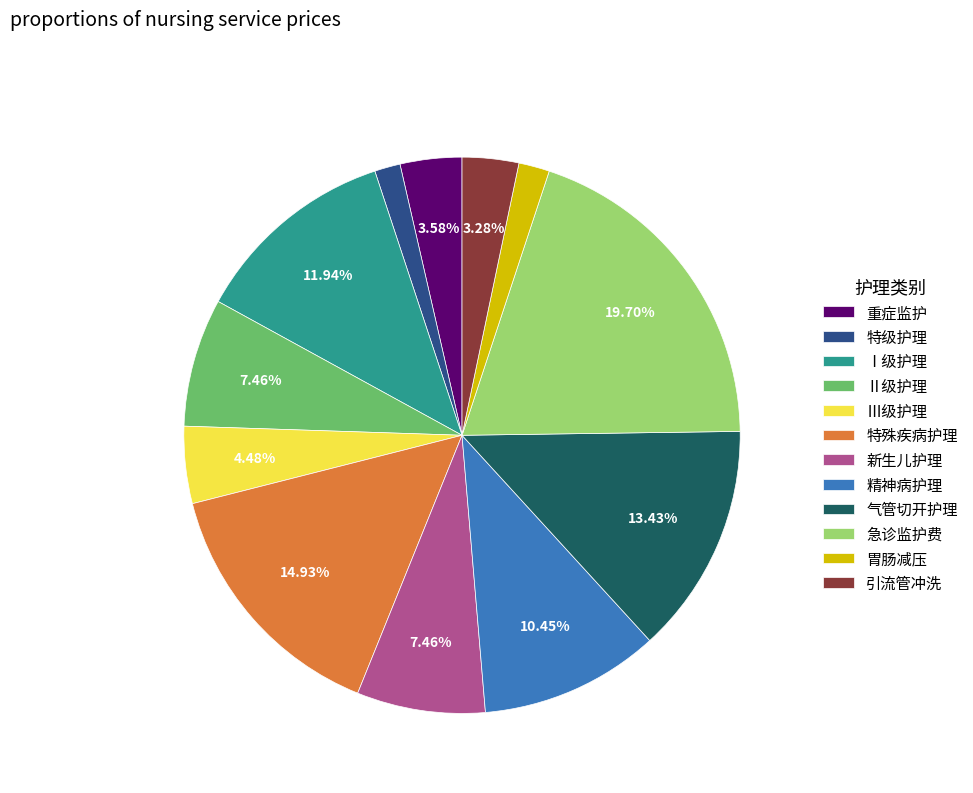

To the nearest percent, what percentage of the pie is 重症监护?

4%